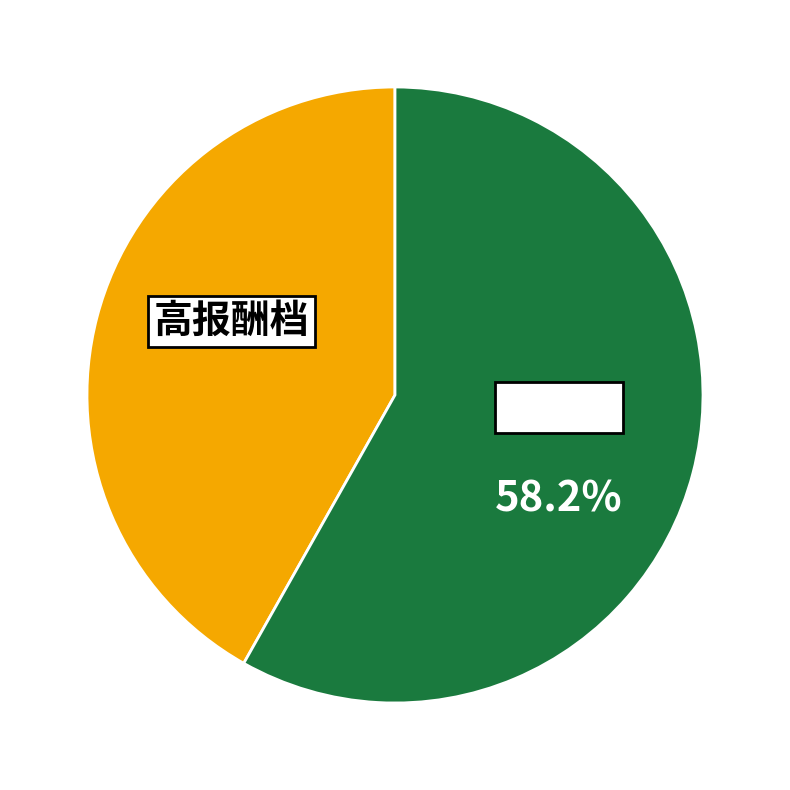

How many slices are in this pie chart?

2